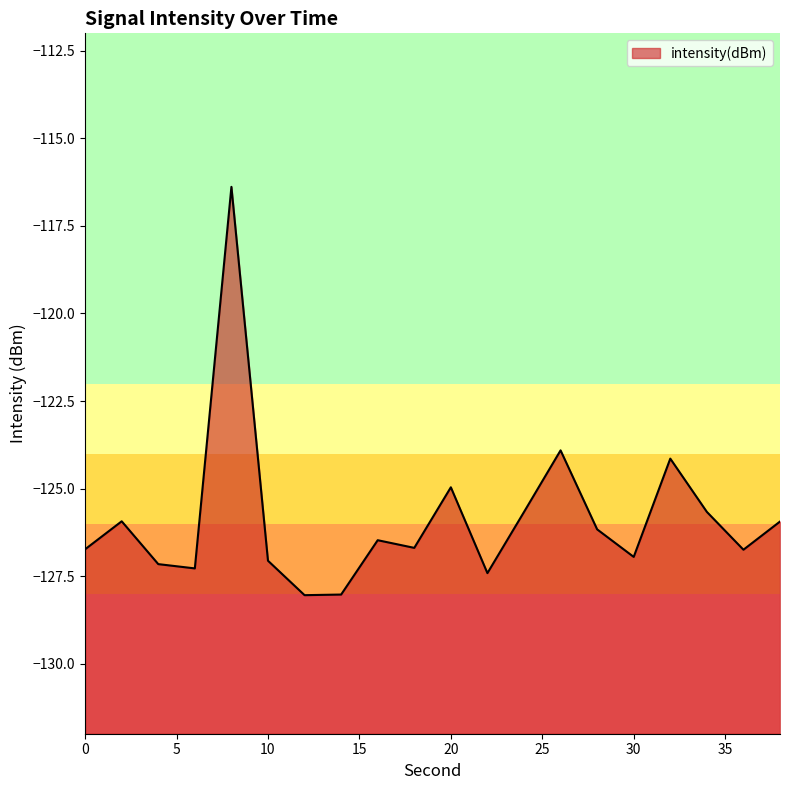

Reading right to left, transcribe all the data shown in this chart.

38=-125.9	36=-126.7	34=-125.7	32=-124.1	30=-127.0	28=-126.2	26=-123.9	24=-125.7	22=-127.4	20=-125.0	18=-126.7	16=-126.5	14=-128.0	12=-128.0	10=-127.1	8=-116.4	6=-127.3	4=-127.2	2=-125.9	0=-126.7